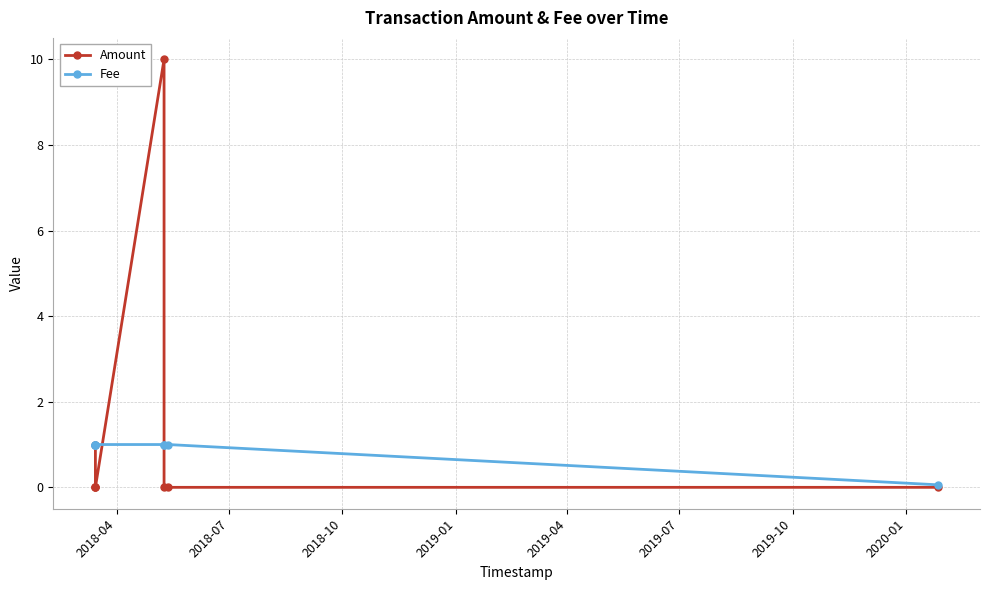

How many lines are shown in the chart?

2